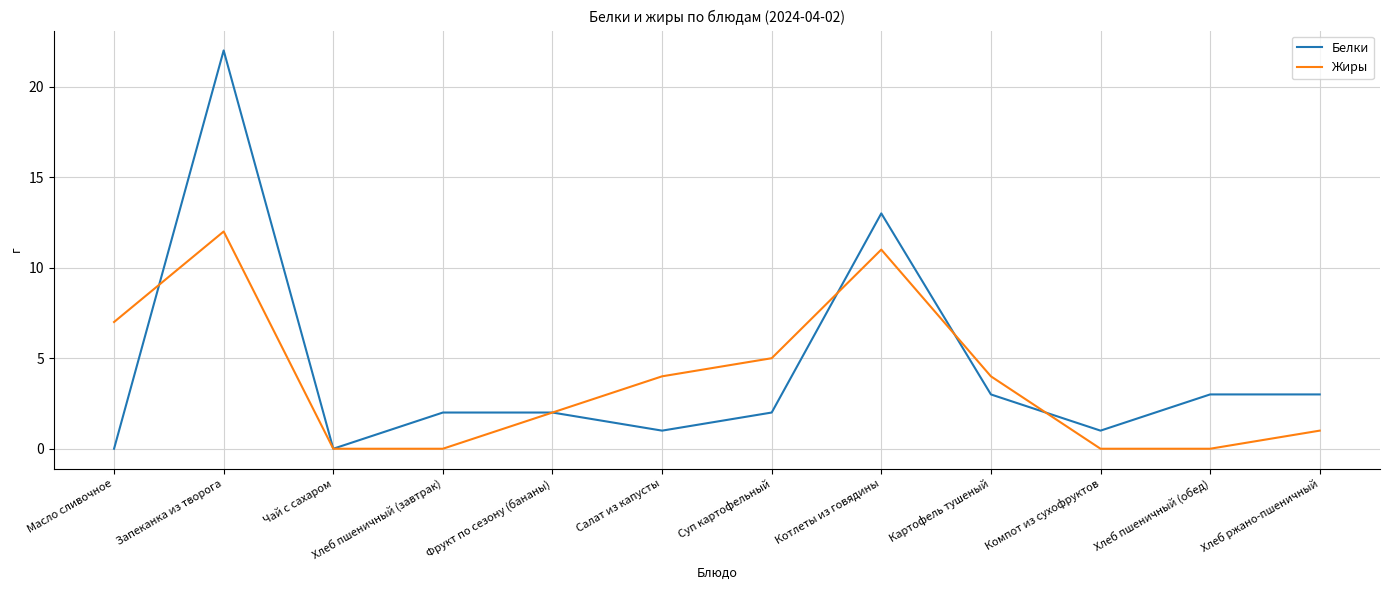

Reading right to left, extract all data points from this chart.

Белки: 3	3	1	3	13	2	1	2	2	0	22	0
Жиры: 1	0	0	4	11	5	4	2	0	0	12	7